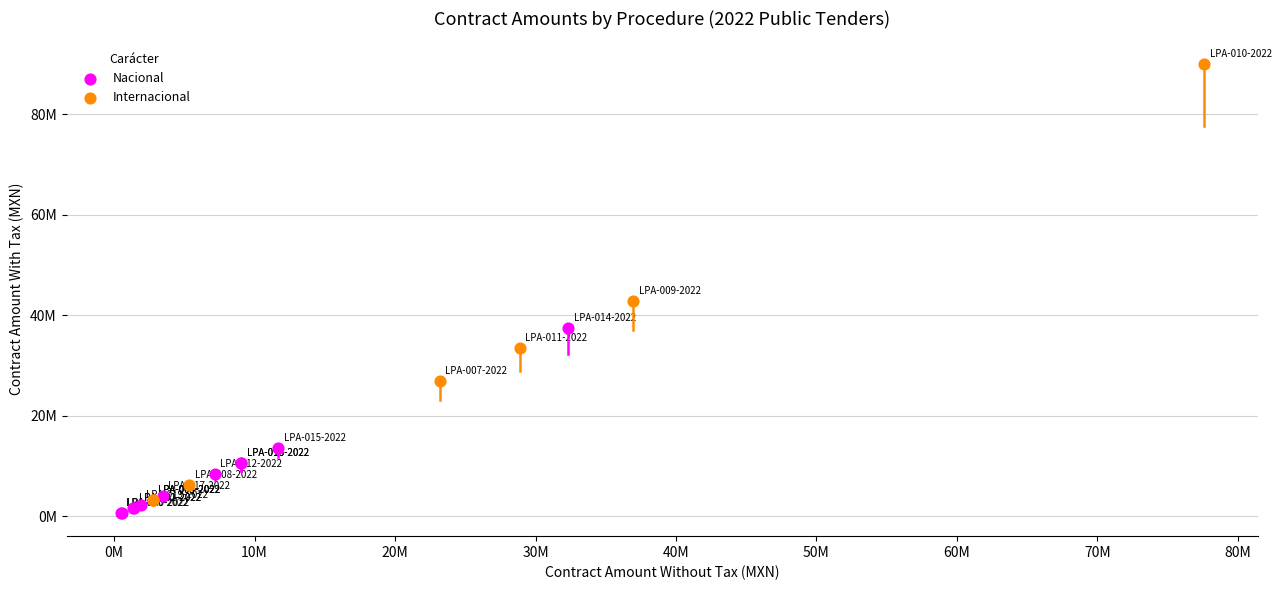

What are all the series names shown in the legend?

Nacional, Internacional